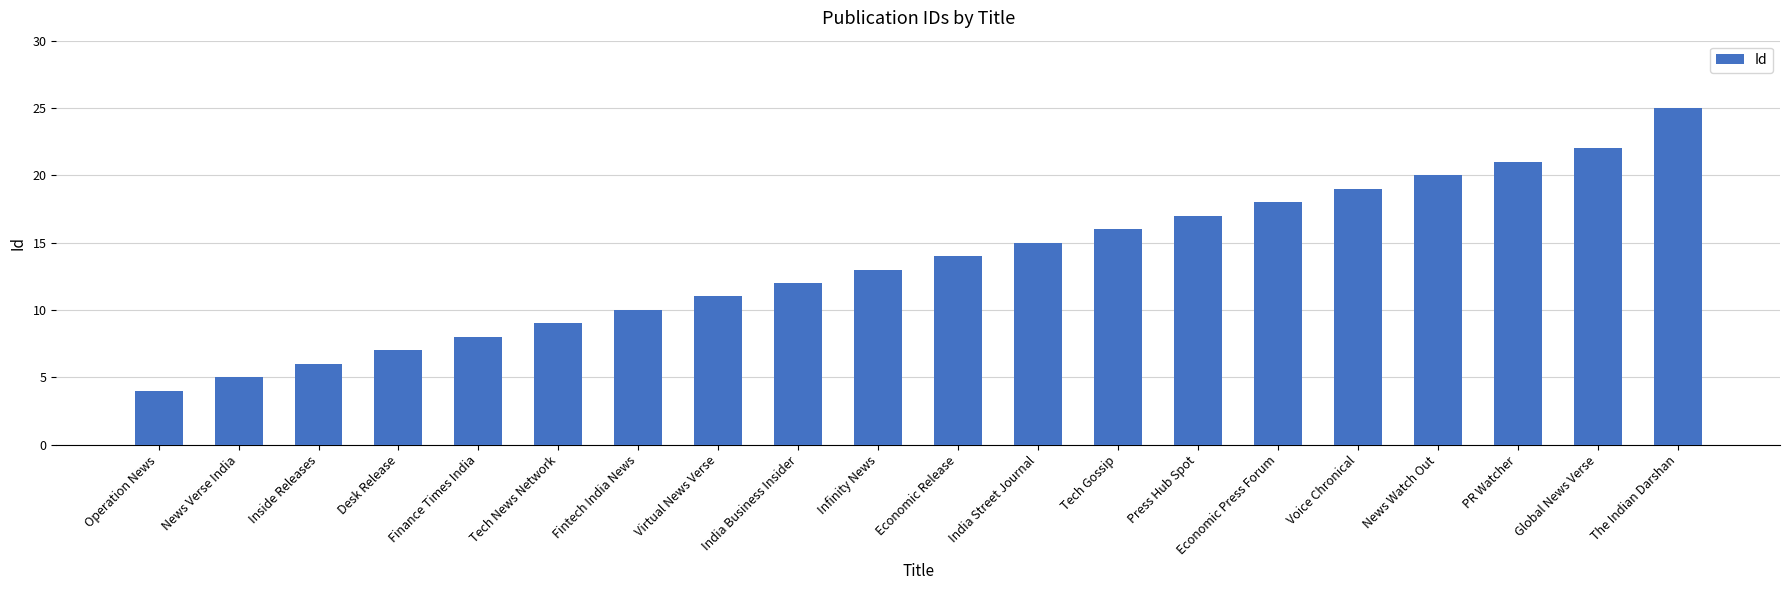

What is the label of the 3rd bar from the left?

Inside Releases